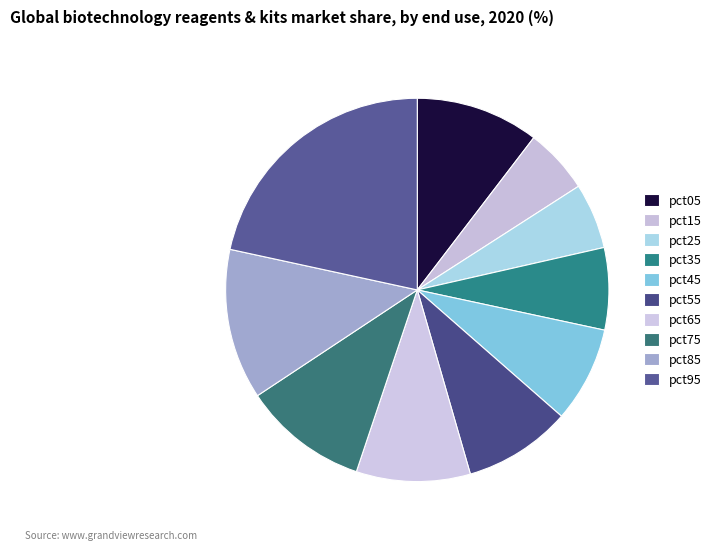

How many slices are in this pie chart?

10